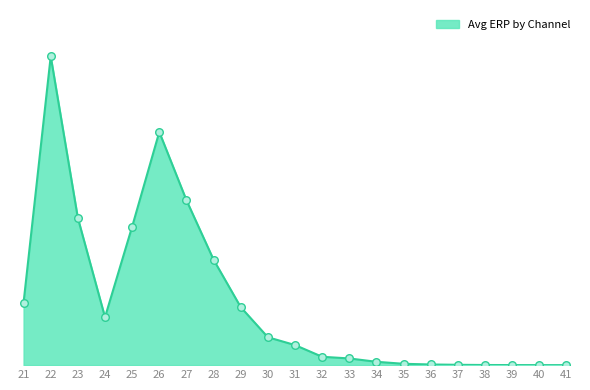

Between 38 and 27, which is larger?

27